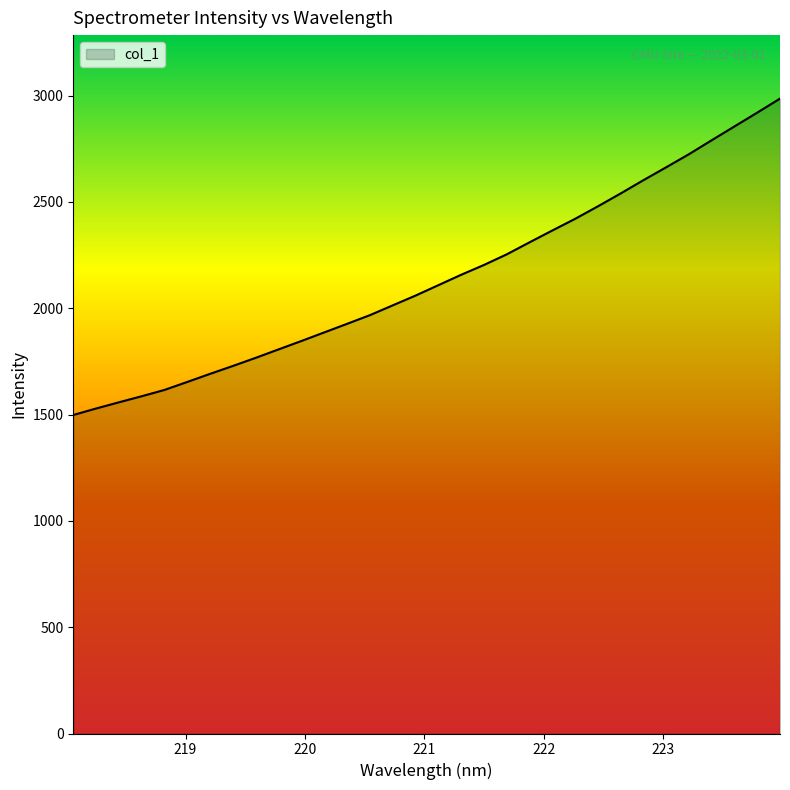

What is the difference between the second highest and second lowest values?

1391.5